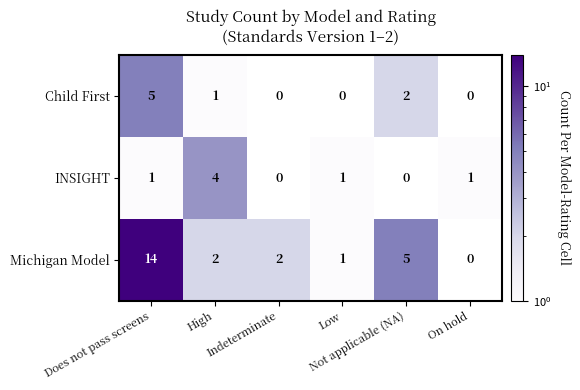

What is the difference between the maximum and minimum values in the Child First series?

5